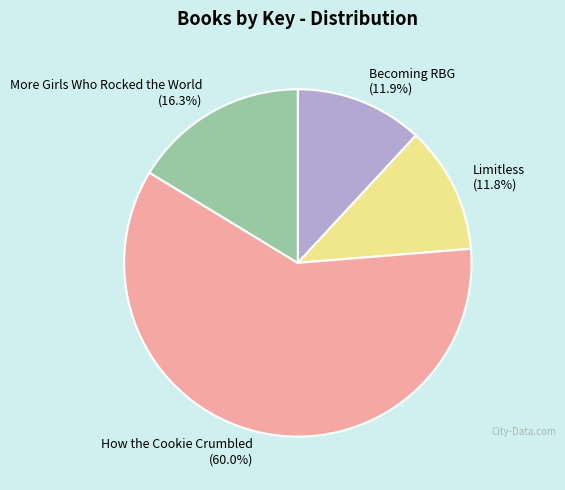

Is there a majority slice in this chart?

Yes